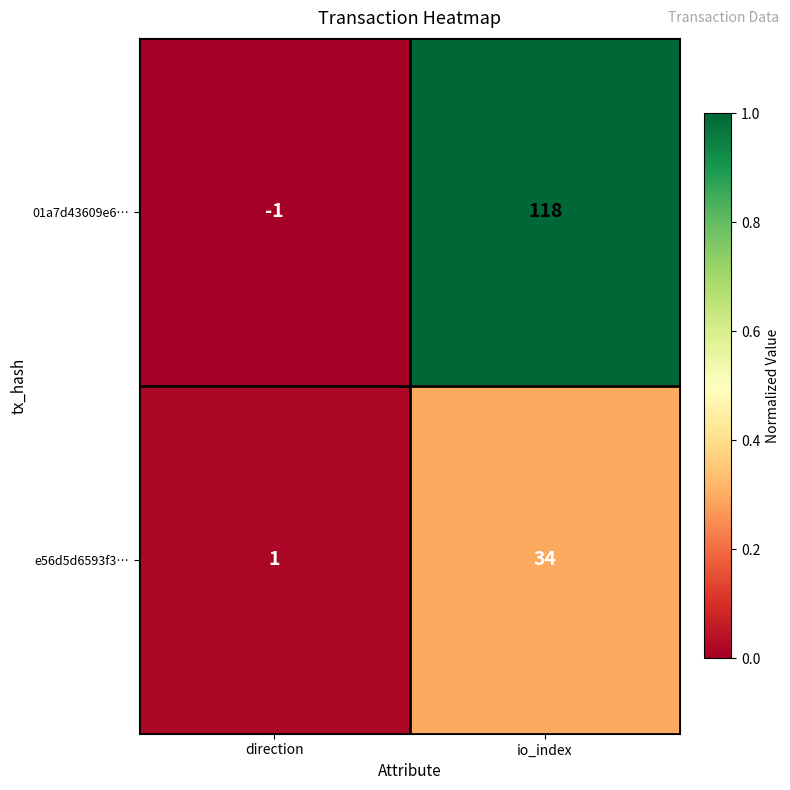

What is the sum of all e56d5d6593f3… values?

35